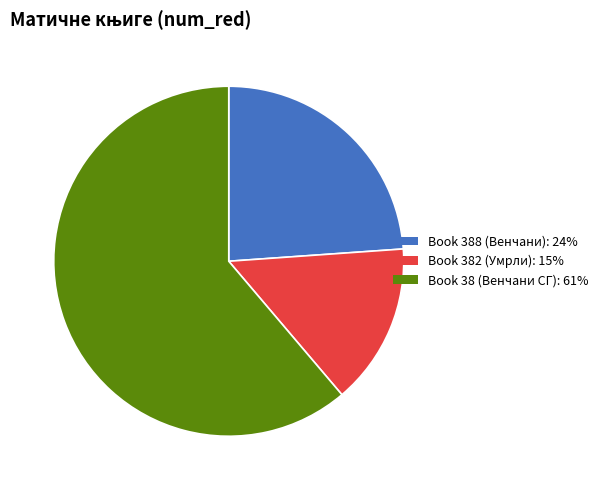

Is there any slice that represents more than half of the pie?

Yes